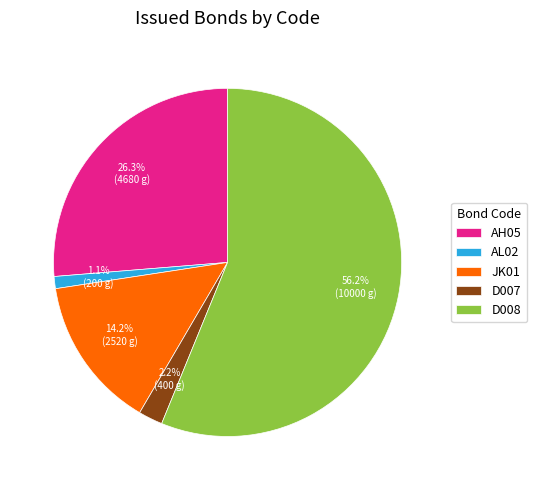

What percentage is the AH05 slice, to the nearest percent?

26%